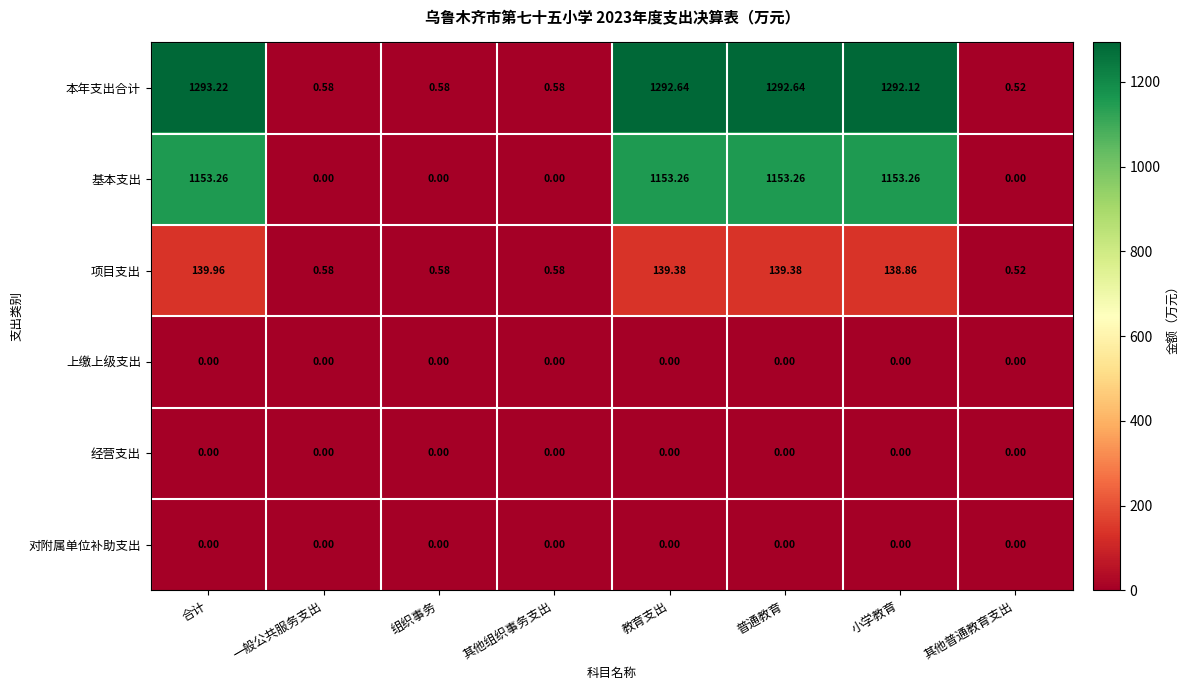

How many values in the 项目支出 series are below 138?

4